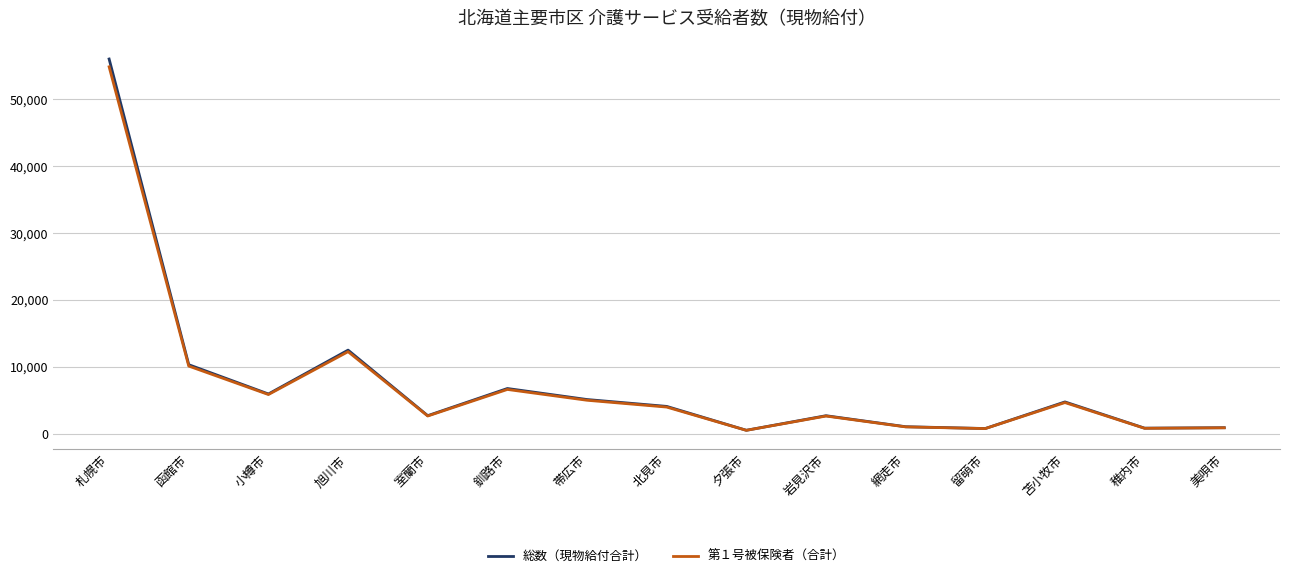

At how many categories does at least one series exceed 50810?

1